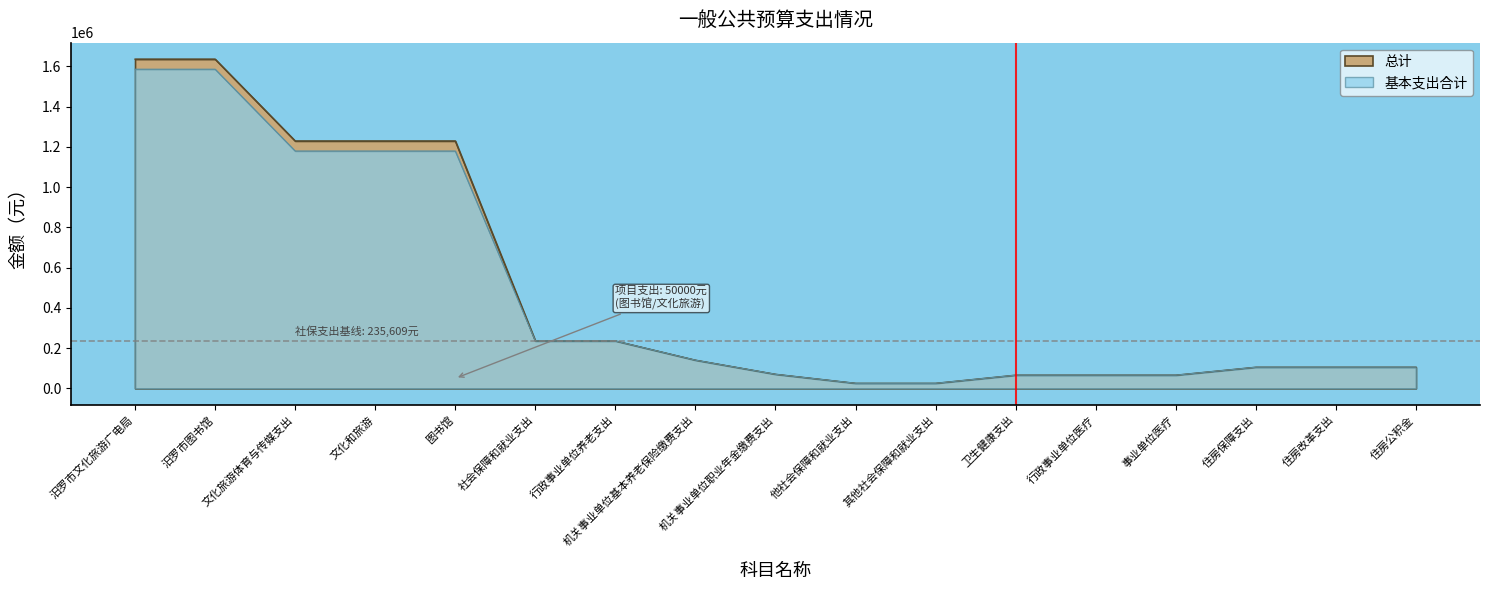

True or false: 总计 and 基本支出合计 intersect in this chart.

False